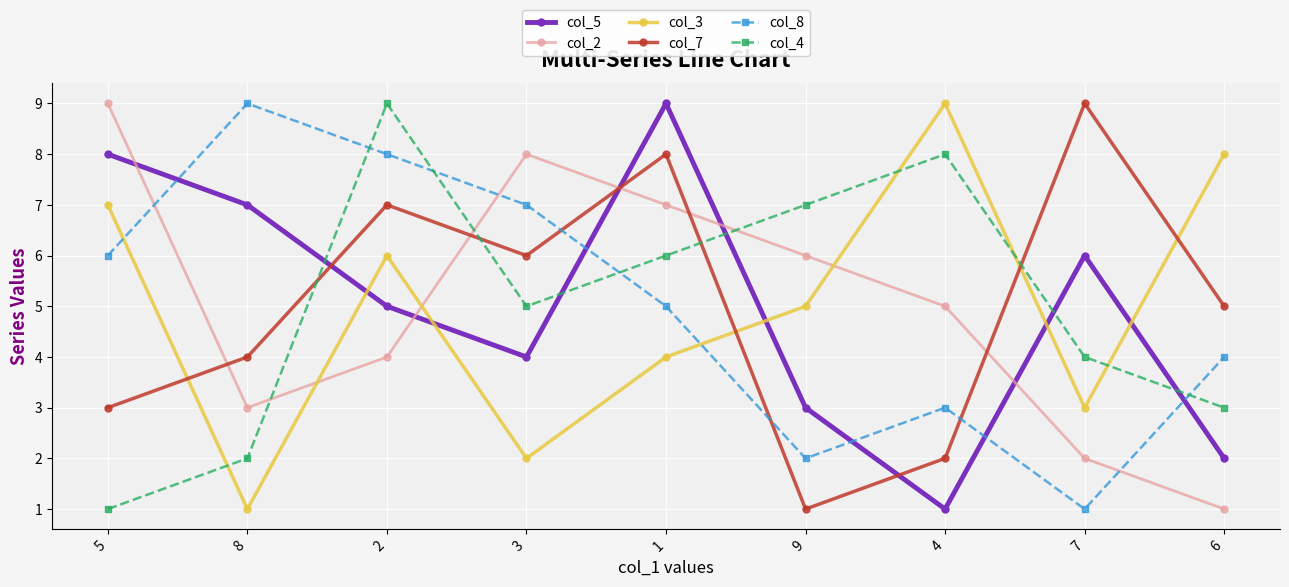

Reading left to right, extract all data points from this chart.

col_5: 8	7	5	4	9	3	1	6	2
col_2: 9	3	4	8	7	6	5	2	1
col_3: 7	1	6	2	4	5	9	3	8
col_7: 3	4	7	6	8	1	2	9	5
col_8: 6	9	8	7	5	2	3	1	4
col_4: 1	2	9	5	6	7	8	4	3